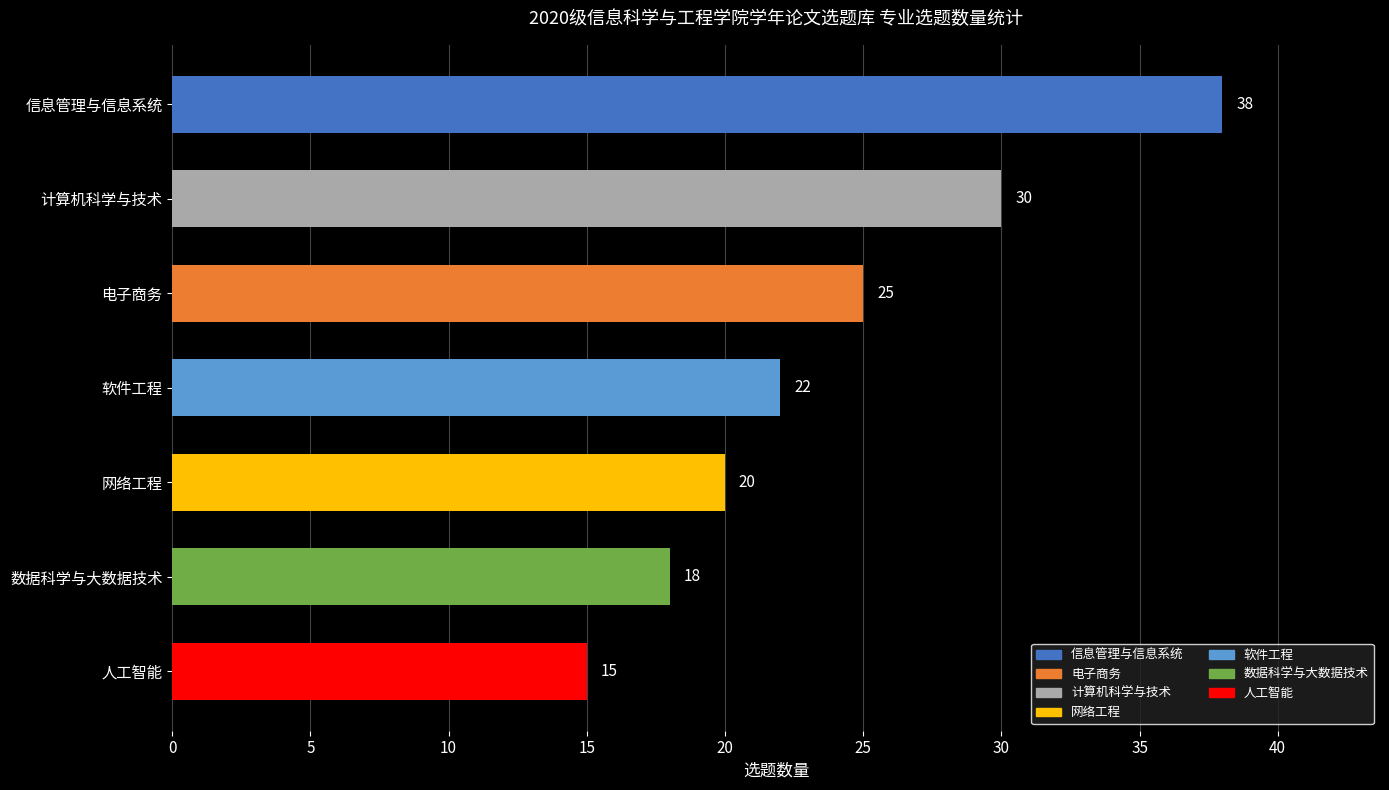

What is the minimum value shown in the chart?

15